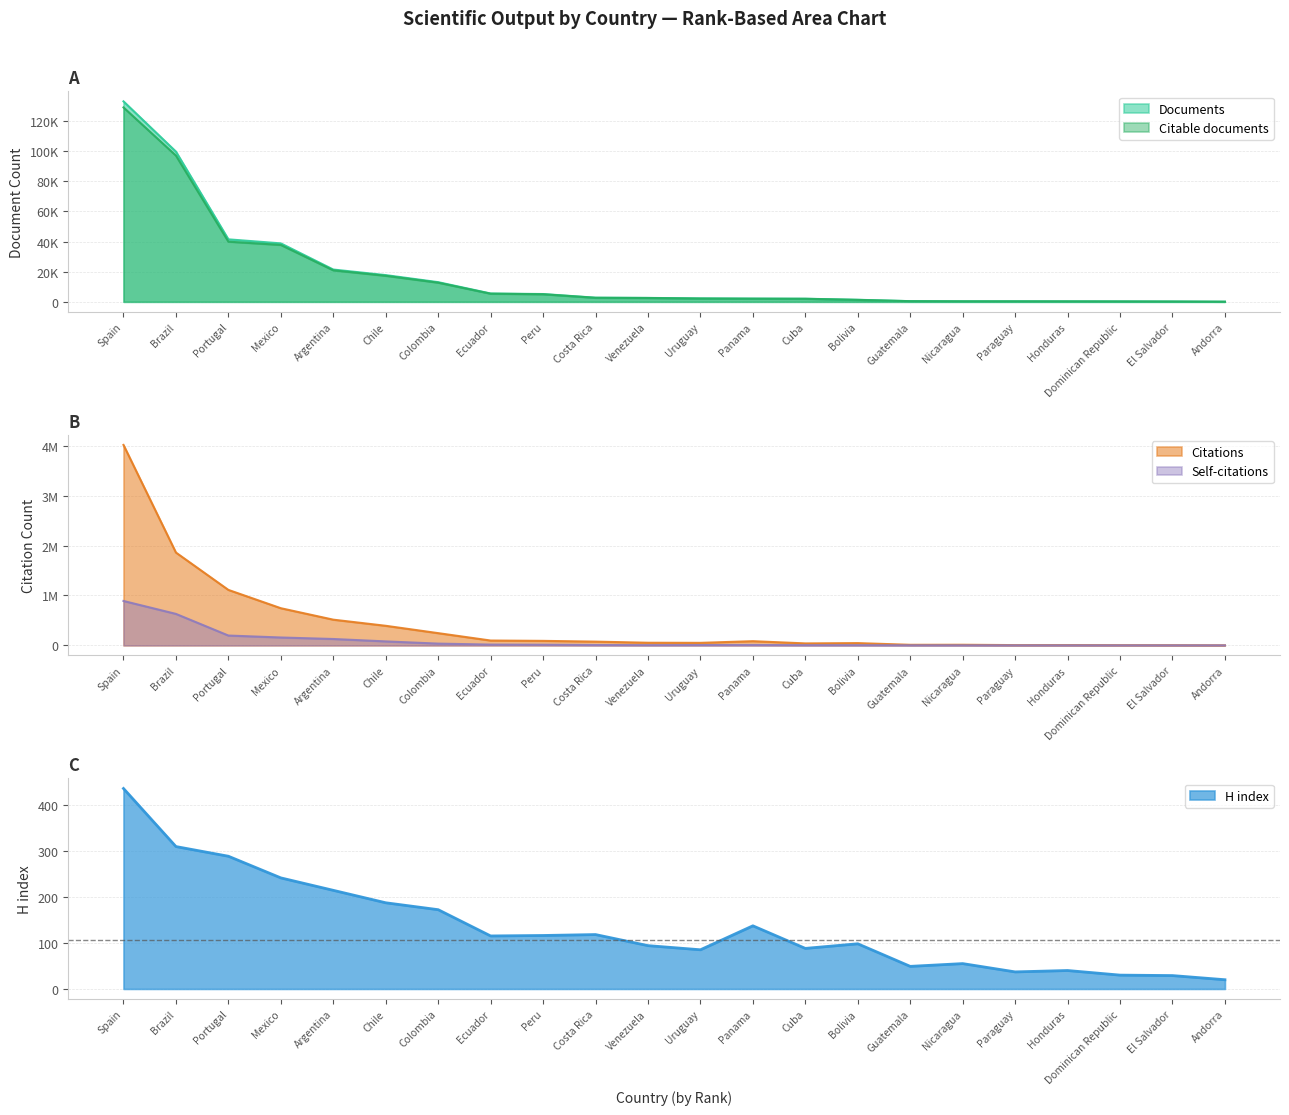

Which category has the highest value in the Documents series?

Spain